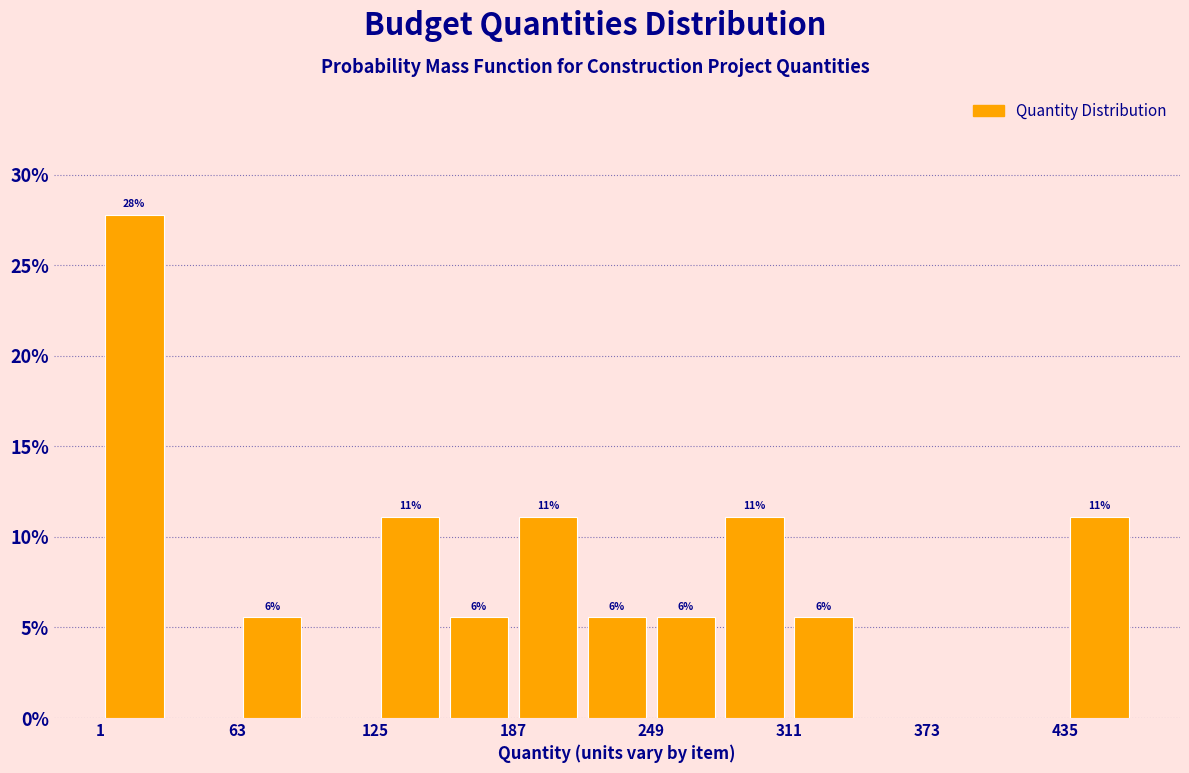

Around what value on the x-axis is the tallest bar? Give the approximate position of its centre, as read against the axis.

20